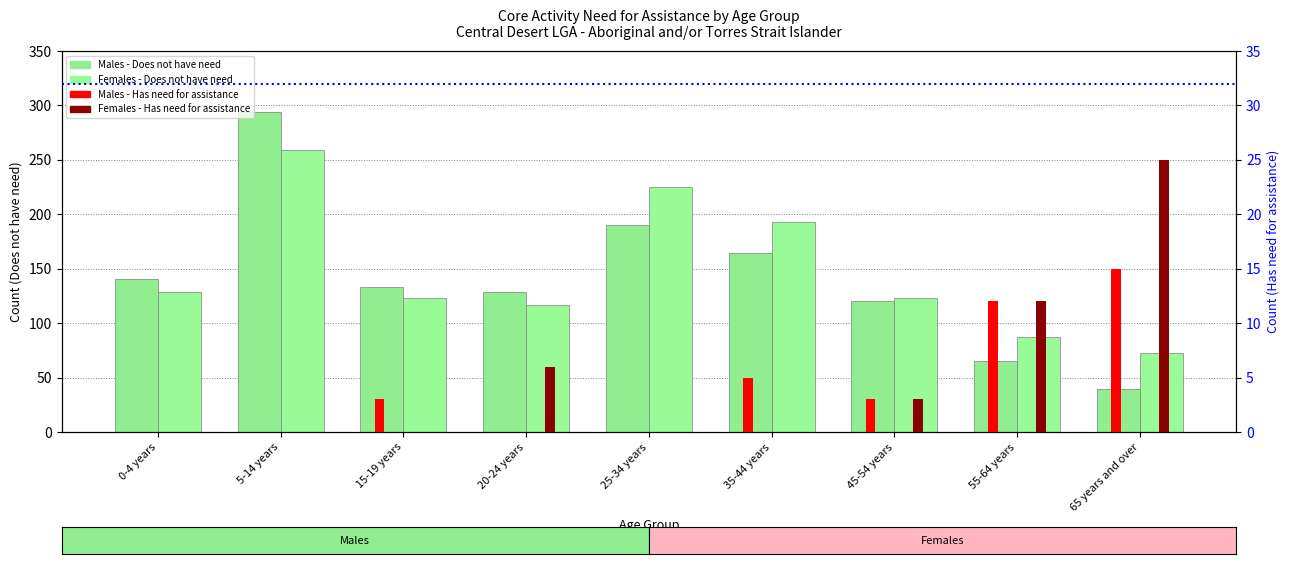

Which has a higher value, 15-19 years or 0-4 years?

0-4 years